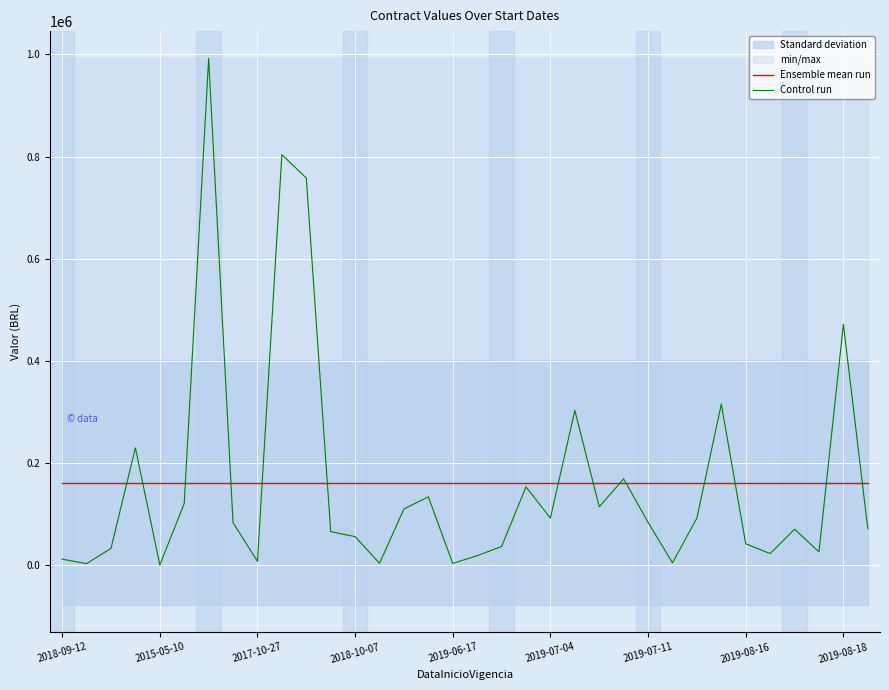

Is the value of Ensemble mean run at 2017-10-27 greater than the value of Control run at 2019-08-16?

Yes